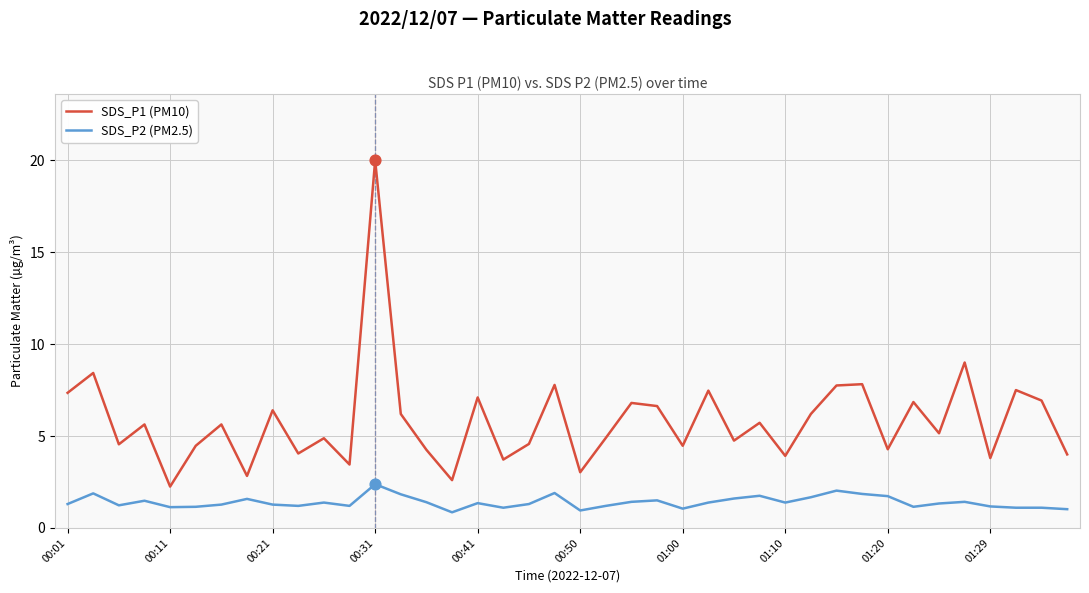

Which series has the largest total across all categories?

SDS_P1 (PM10)